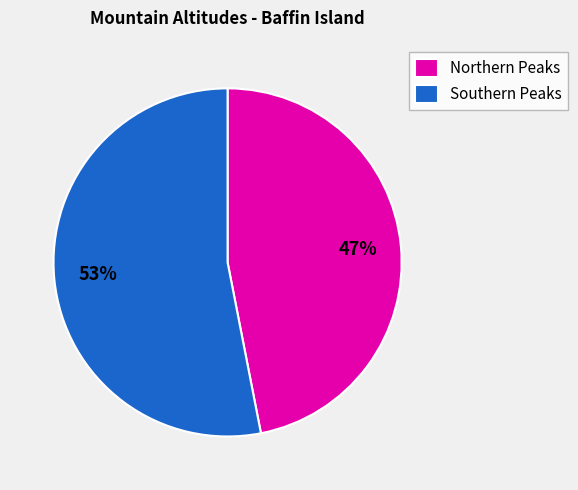

The Northern Peaks slice represents 39% of the pie. True or false?

False